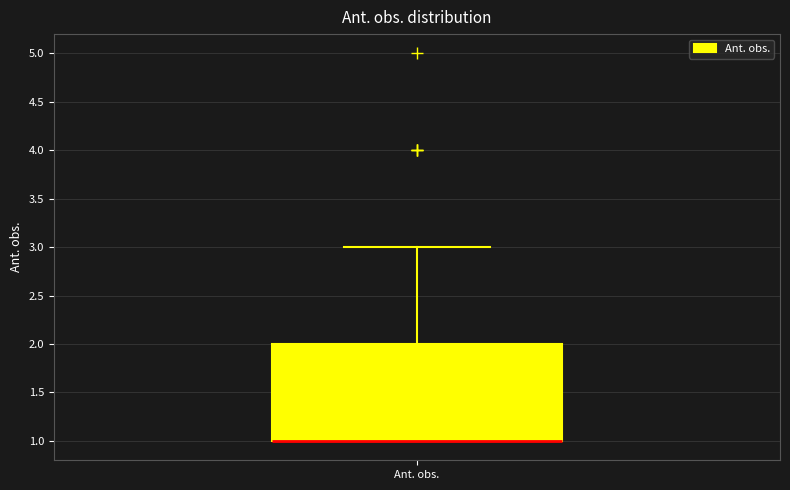

Where is the lower edge of the box for Ant. obs. on the y-axis? The values are not printed on the chart, so give them approximately, as read against the axis.

1